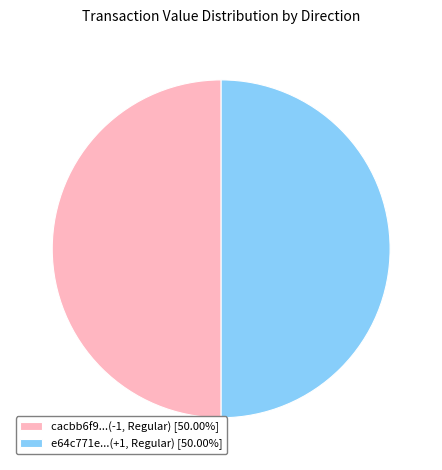

What is the ratio of the value at e64c771e...(+1, Regular) [50.00%] to the value at cacbb6f9...(-1, Regular) [50.00%]?

1.0